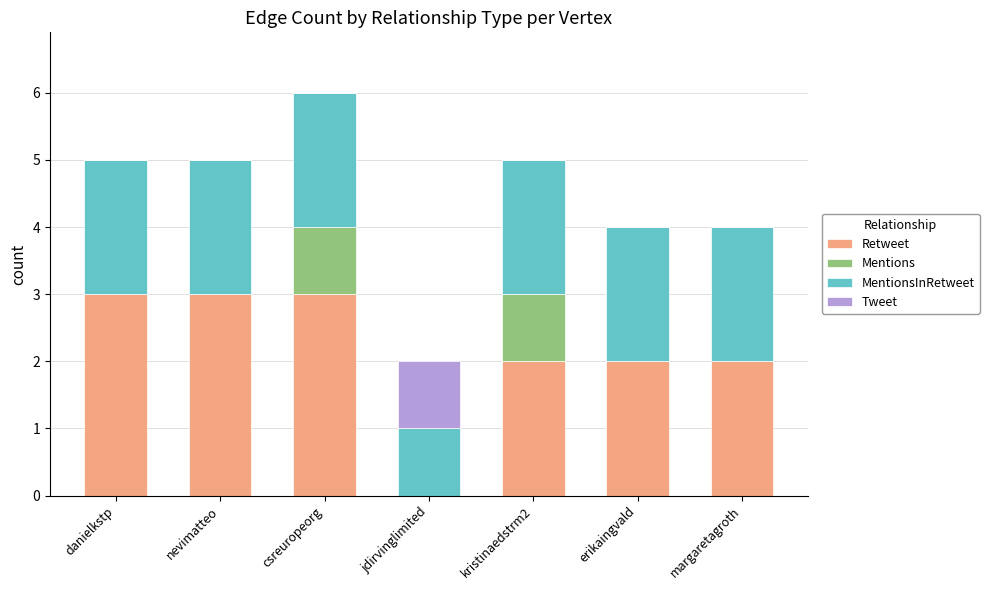

What is the highest value of the Retweet series?

3